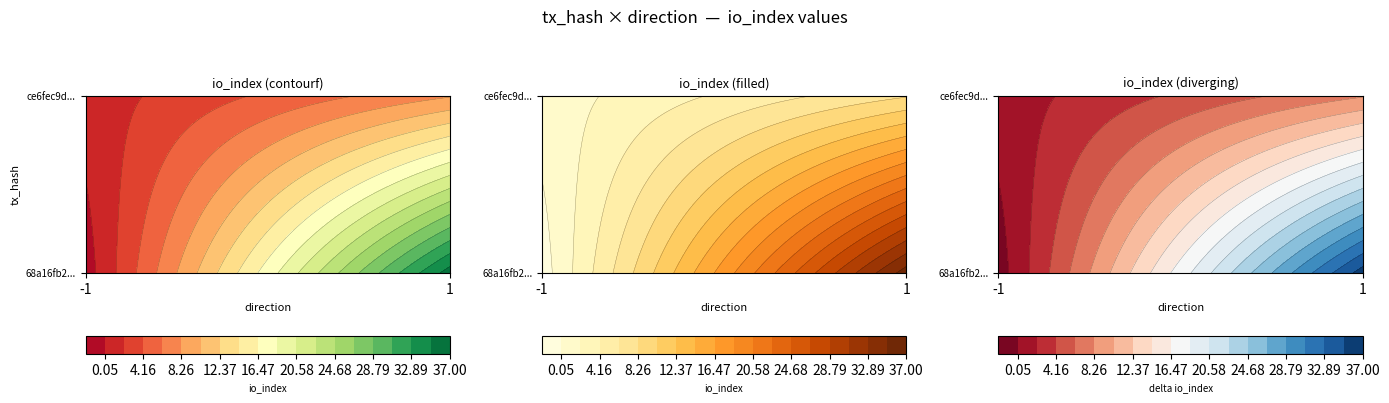

How many ce6fec9df8366d328829f7f606c7e37bbe52c5c values are between 1 and 8?

2